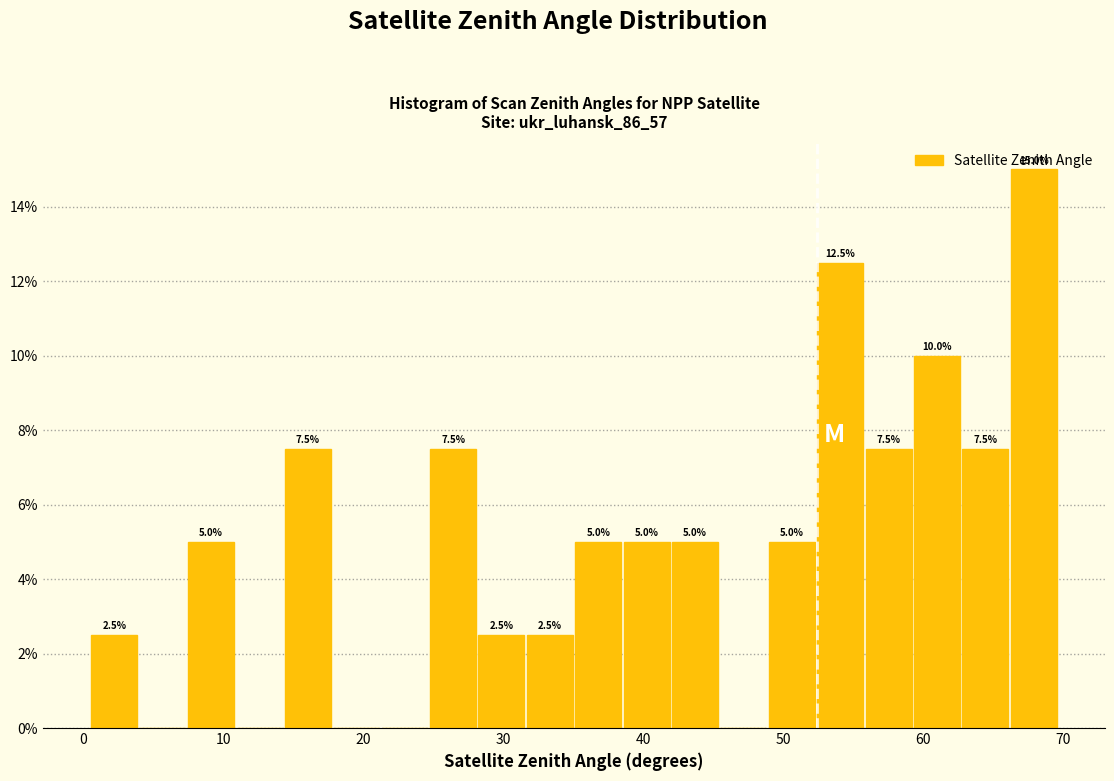

Read against the x-axis, roughly where is the centre of the tallest bar?

68